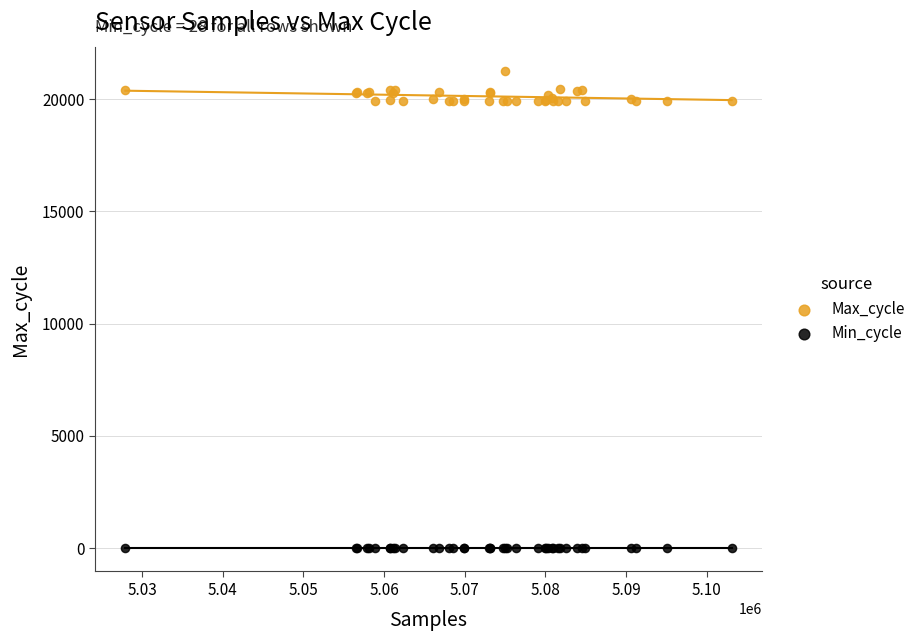

Which series contains the highest Y value?

Max_cycle